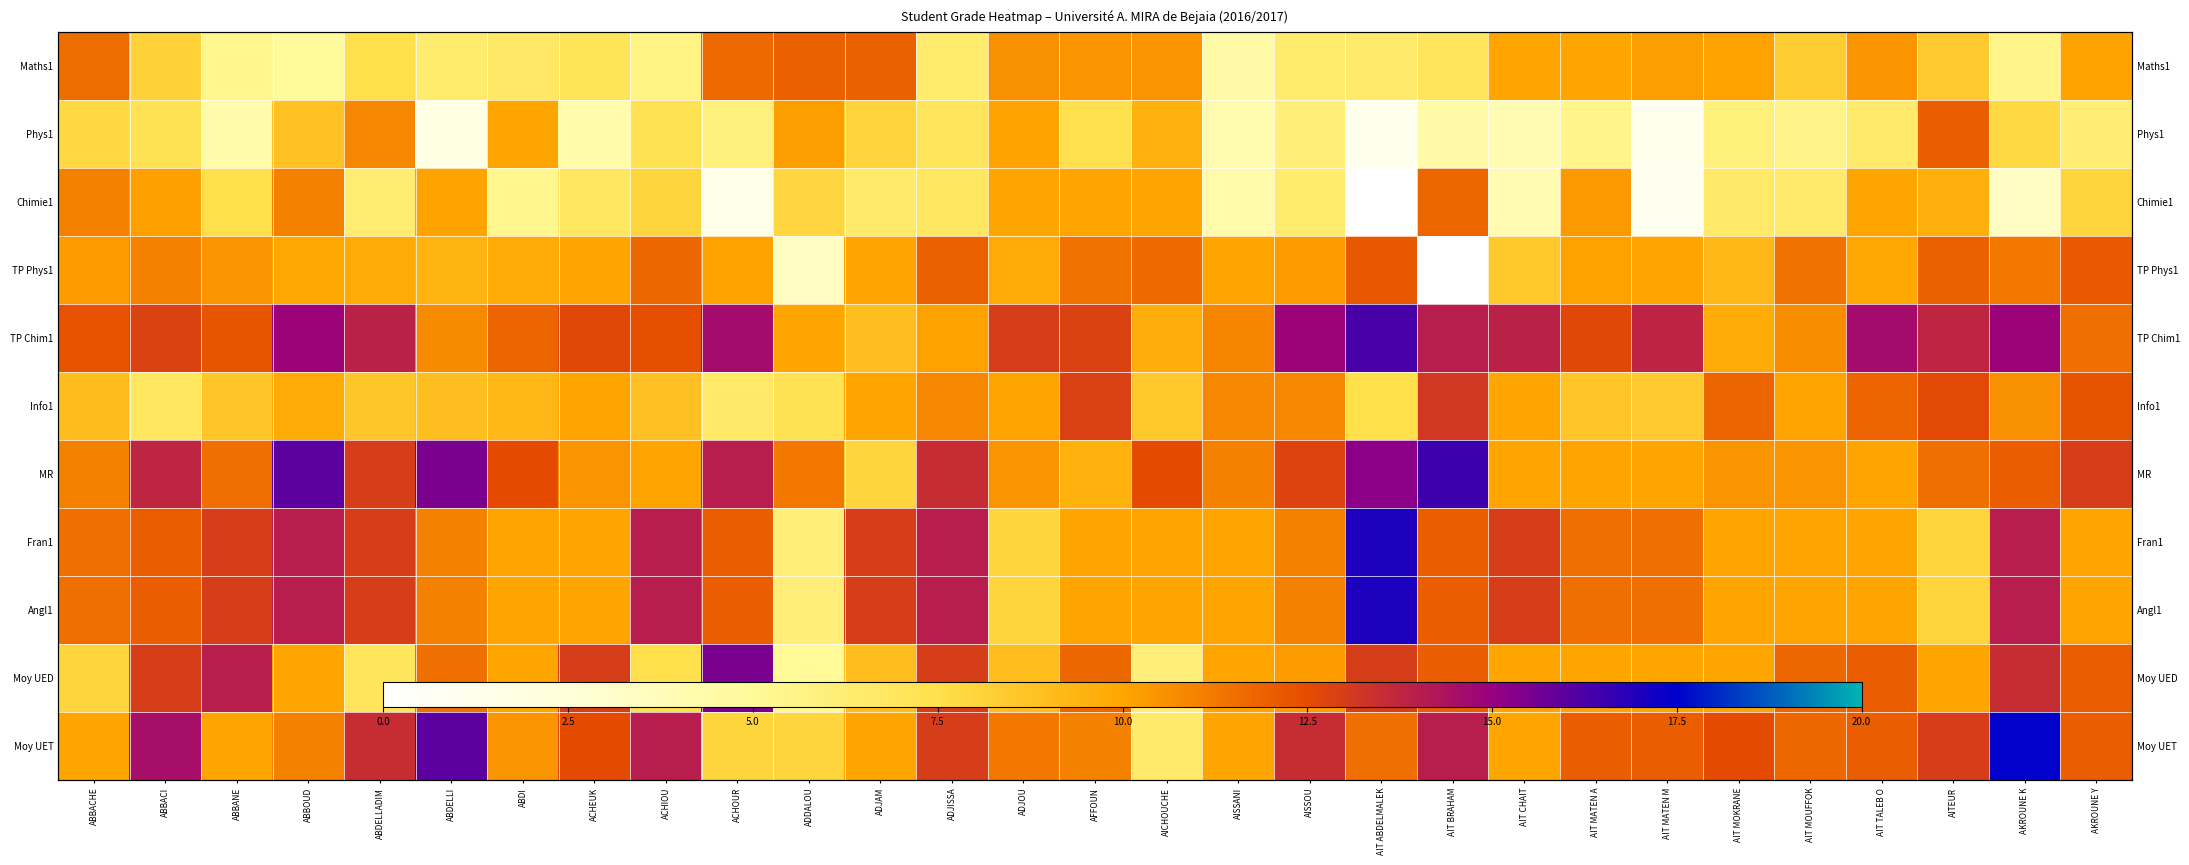

True or false: Moy UED has a value of 23.6 at ABBANE.

False